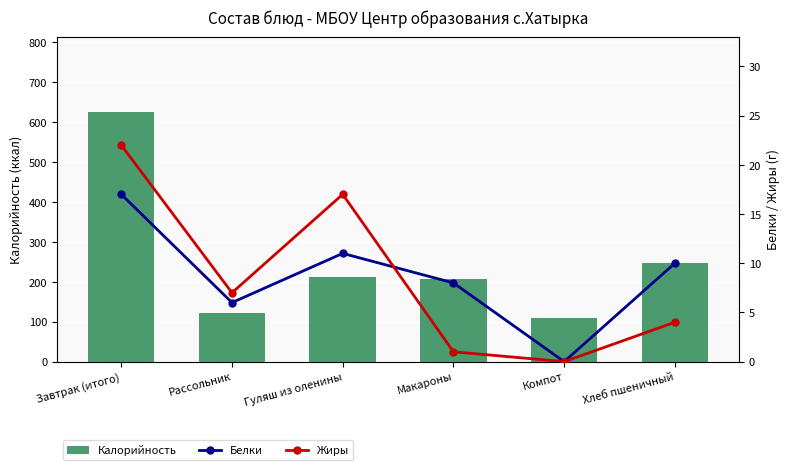

The Калорийность series shows 247 at Хлеб пшеничный. True or false?

True